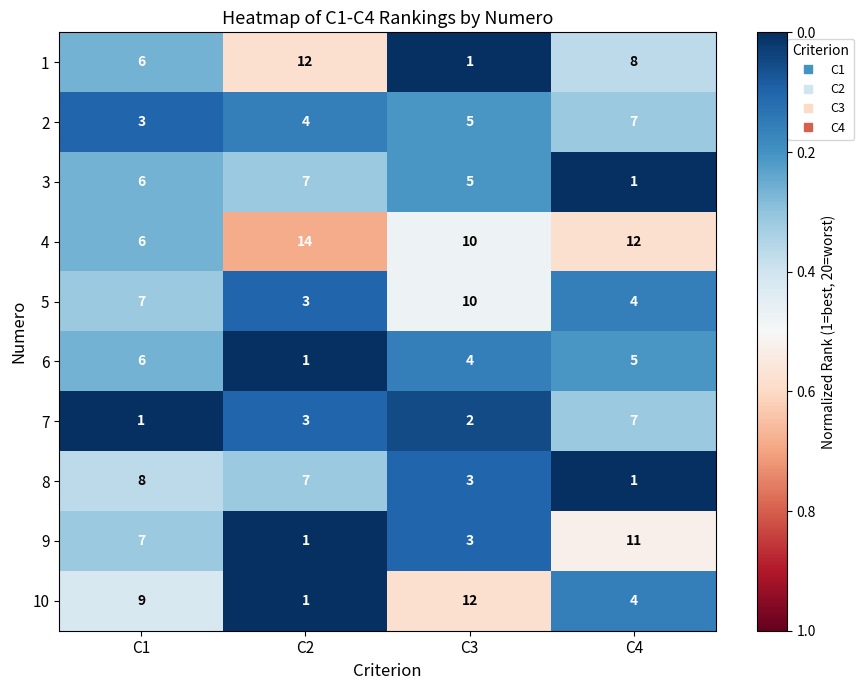

Rank the categories by 1 value from highest to lowest.

C2, C4, C1, C3